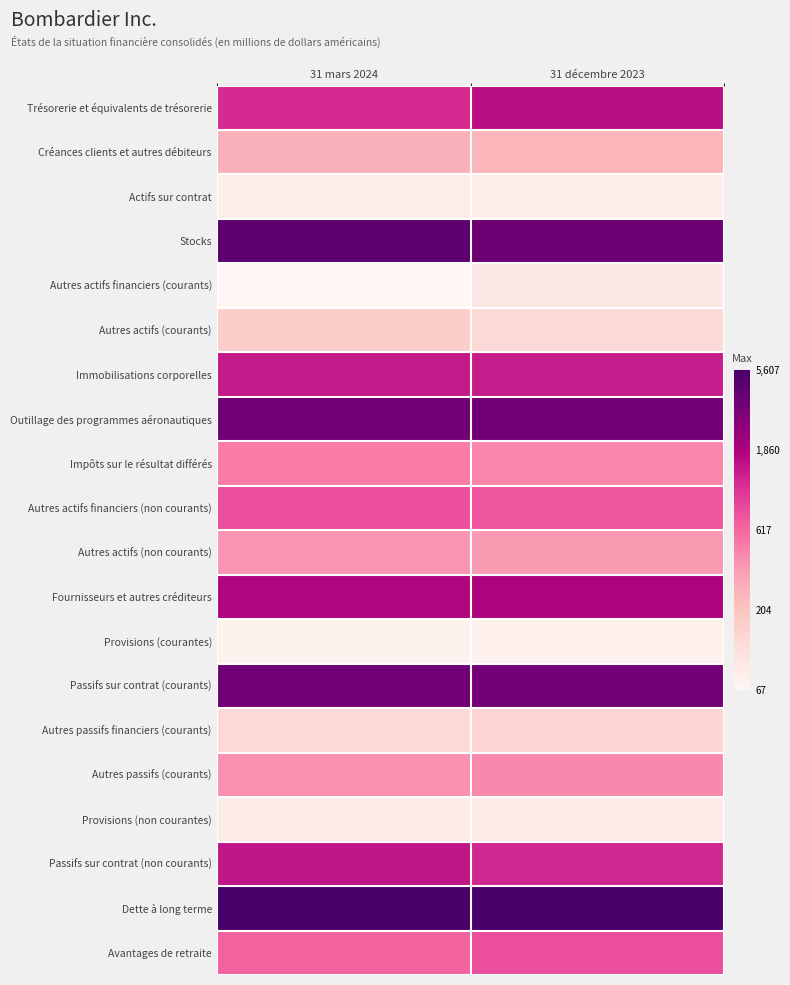

Reading left to right, what are all the values shown in this chart?

Trésorerie et équivalents de trésorerie: 31 mars 2024=7.1	31 décembre 2023=7.4
Créances clients et autres débiteurs: 31 mars 2024=5.6	31 décembre 2023=5.6
Actifs sur contrat: 31 mars 2024=4.4	31 décembre 2023=4.4
Stocks: 31 mars 2024=8.4	31 décembre 2023=8.2
Autres actifs financiers (courants): 31 mars 2024=4.2	31 décembre 2023=4.6
Autres actifs (courants): 31 mars 2024=5.1	31 décembre 2023=4.9
Immobilisations corporelles: 31 mars 2024=7.3	31 décembre 2023=7.2
Outillage des programmes aéronautiques: 31 mars 2024=8.2	31 décembre 2023=8.2
Impôts sur le résultat différés: 31 mars 2024=6.2	31 décembre 2023=6.1
Autres actifs financiers (non courants): 31 mars 2024=6.7	31 décembre 2023=6.6
Autres actifs (non courants): 31 mars 2024=6.0	31 décembre 2023=5.9
Fournisseurs et autres créditeurs: 31 mars 2024=7.5	31 décembre 2023=7.5
Provisions (courantes): 31 mars 2024=4.3	31 décembre 2023=4.4
Passifs sur contrat (courants): 31 mars 2024=8.2	31 décembre 2023=8.1
Autres passifs financiers (courants): 31 mars 2024=4.9	31 décembre 2023=5.0
Autres passifs (courants): 31 mars 2024=6.0	31 décembre 2023=6.1
Provisions (non courantes): 31 mars 2024=4.5	31 décembre 2023=4.5
Passifs sur contrat (non courants): 31 mars 2024=7.3	31 décembre 2023=7.1
Dette à long terme: 31 mars 2024=8.6	31 décembre 2023=8.6
Avantages de retraite: 31 mars 2024=6.5	31 décembre 2023=6.7